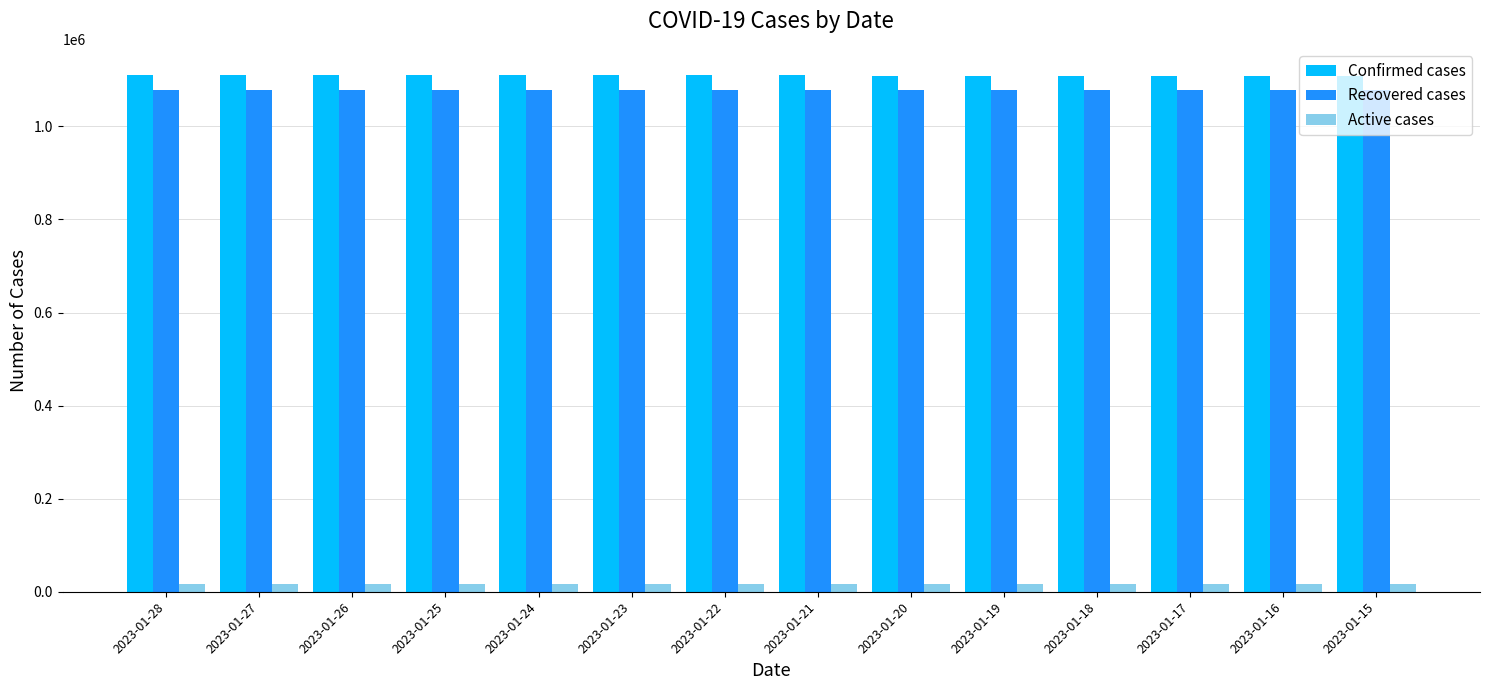

The Confirmed cases series shows 1109893 at 2023-01-23. True or false?

True